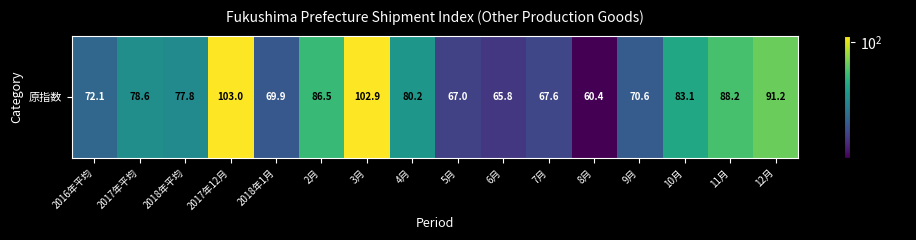

Where is the data nearest to the value 81?

4月